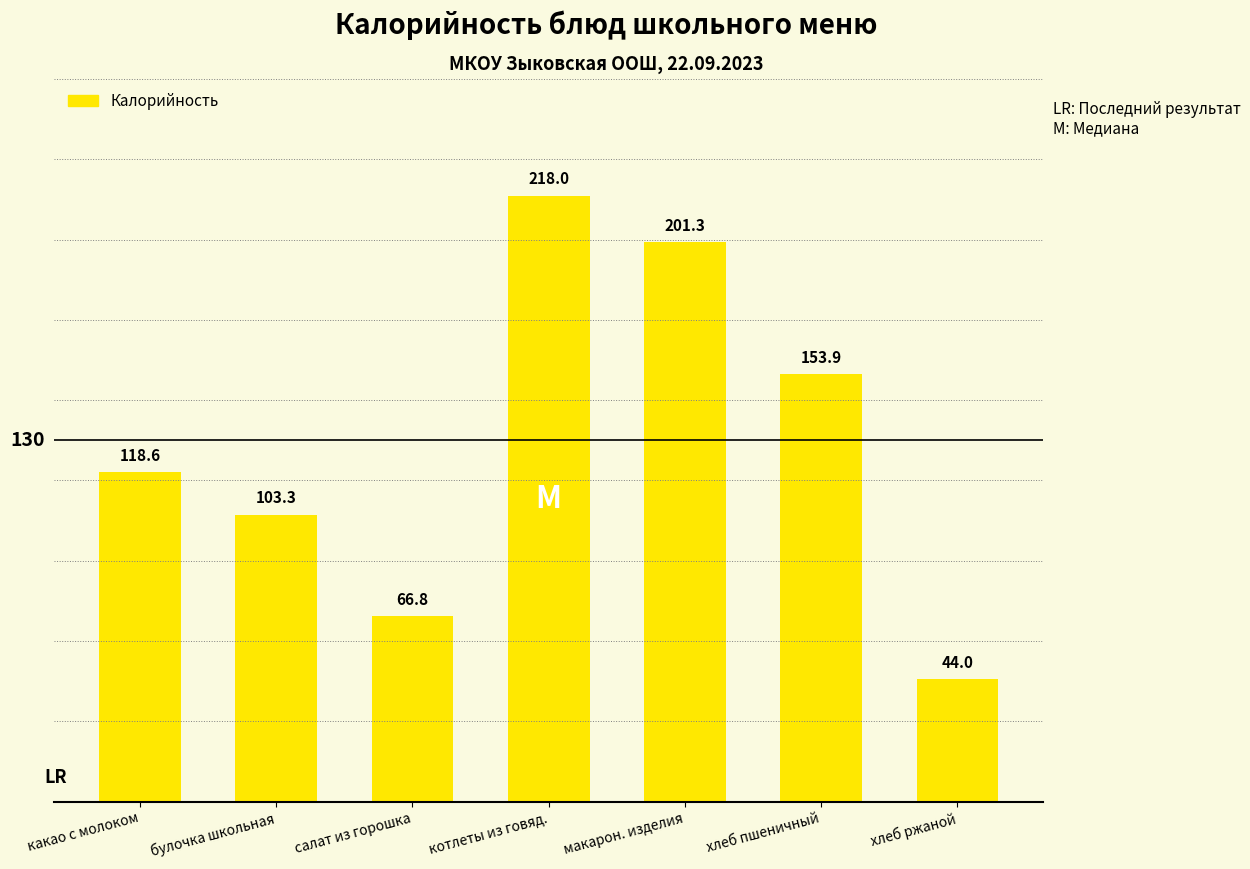

Is it true that the value at хлеб пшеничный is 90.8?

False